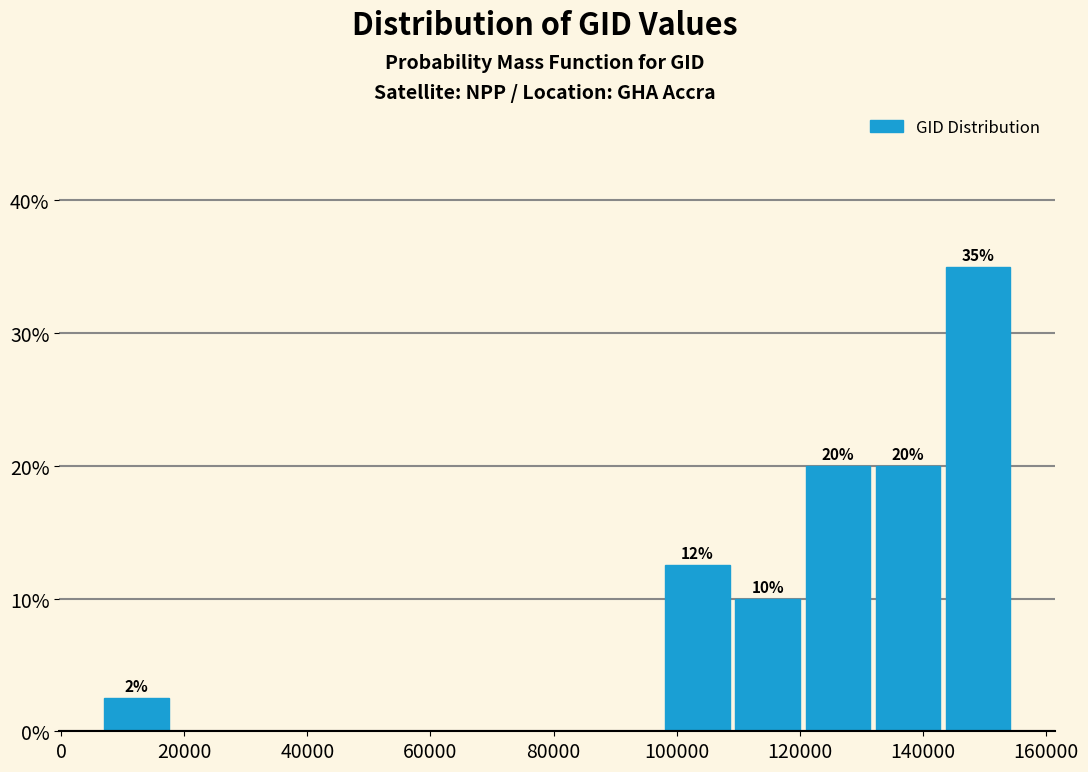

Over which range of the x-axis is the bar tallest?

144000 to 154000